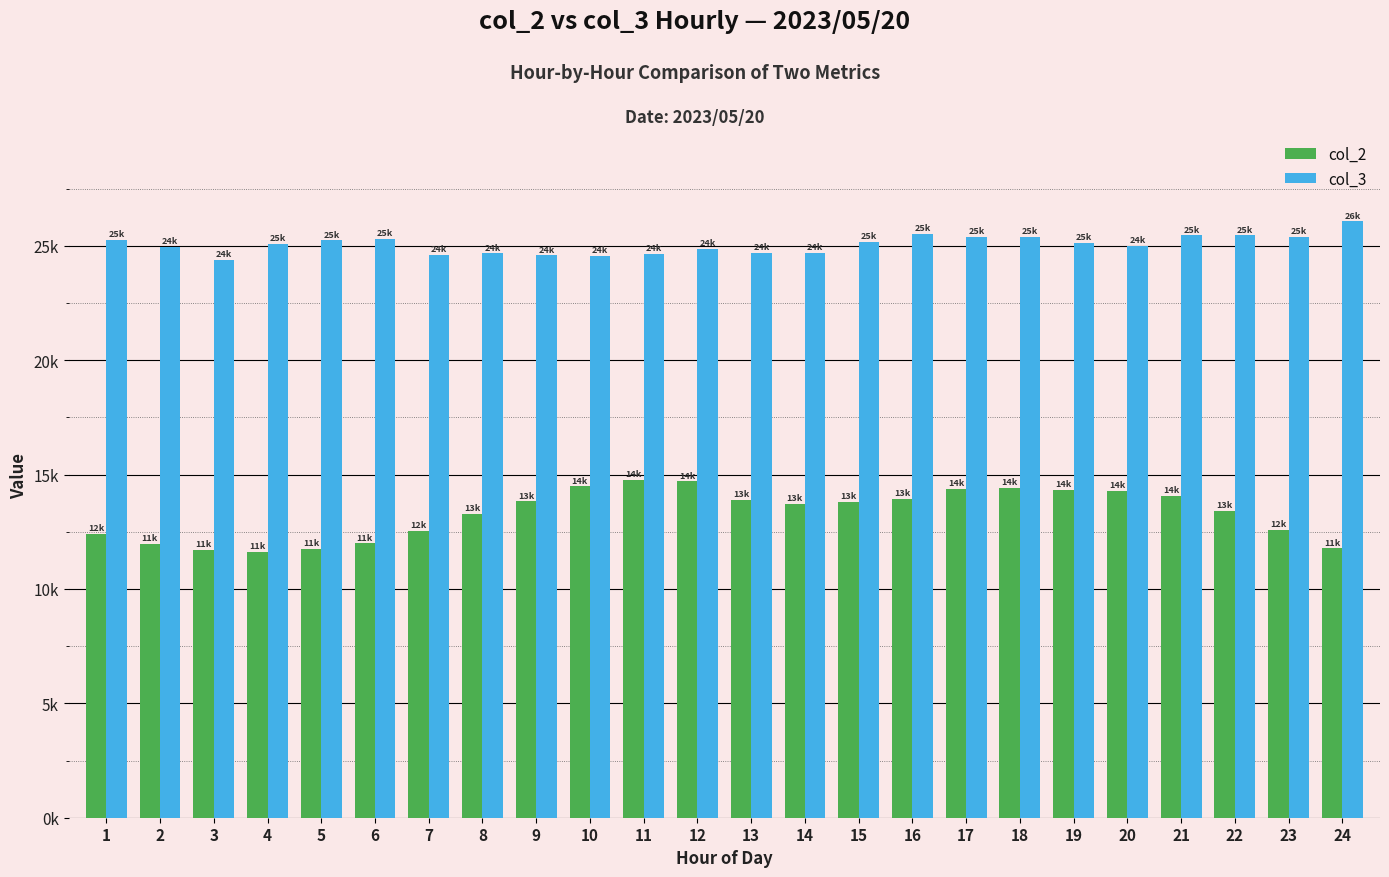

Rank the series by their average value, from lowest to highest.

col_2, col_3